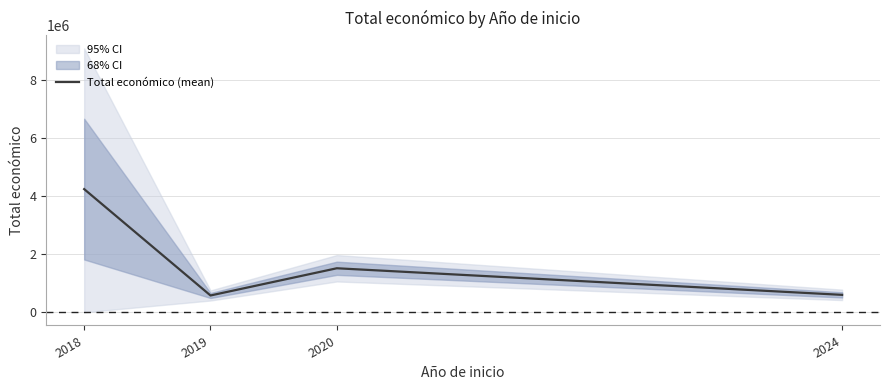

Reading right to left, transcribe all the data shown in this chart.

2024=599134.0	2020=1513726.0	2019=577576.0	2018=4236242.5